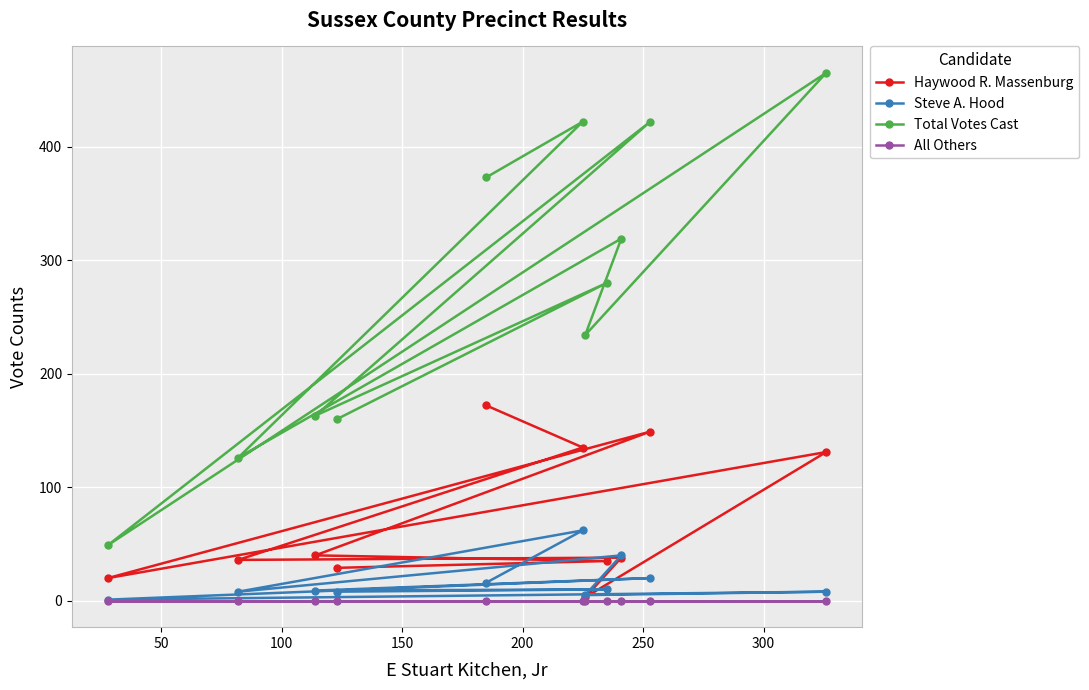

How many values in the Total Votes Cast series exceed 280?

5